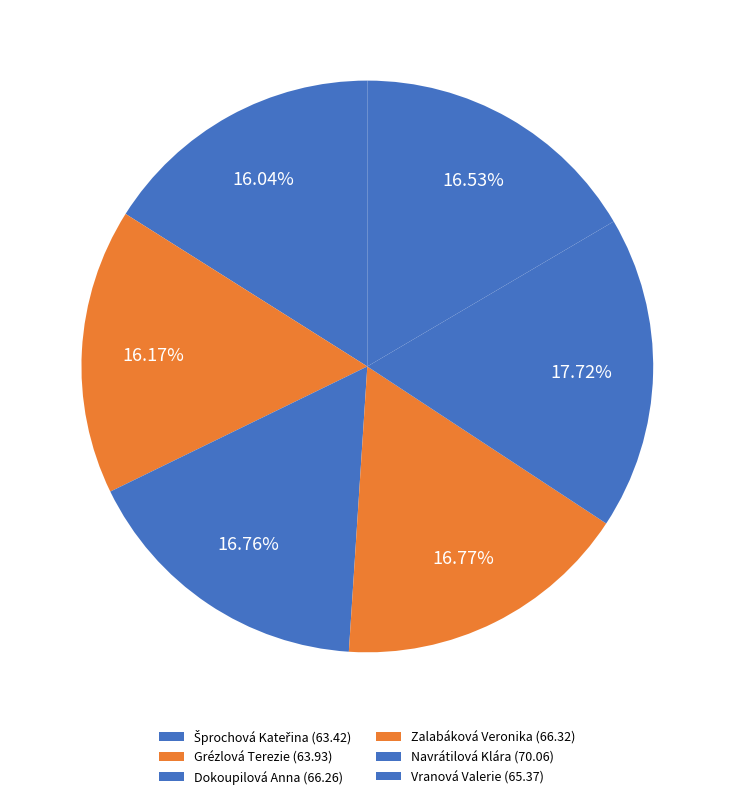

Rank the categories by value from lowest to highest.

Šprochová Kateřina, Grézlová Terezie, Vranová Valerie, Dokoupilová Anna, Zalabáková Veronika, Navrátilová Klára